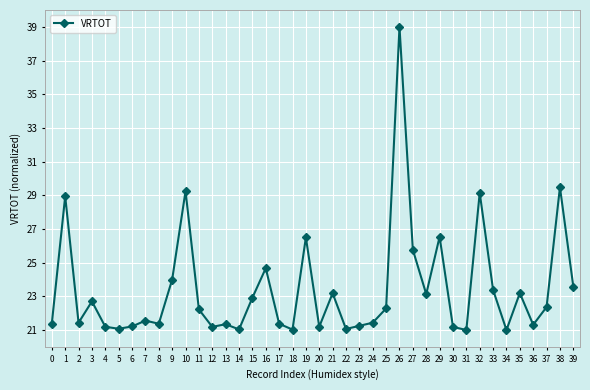

Which has a higher value, 18 or 10?

10